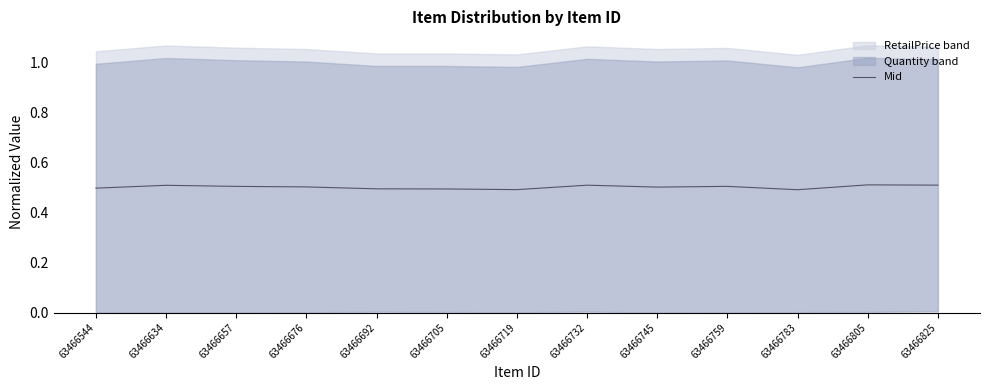

Where is the data nearest to the value 0?

63466783